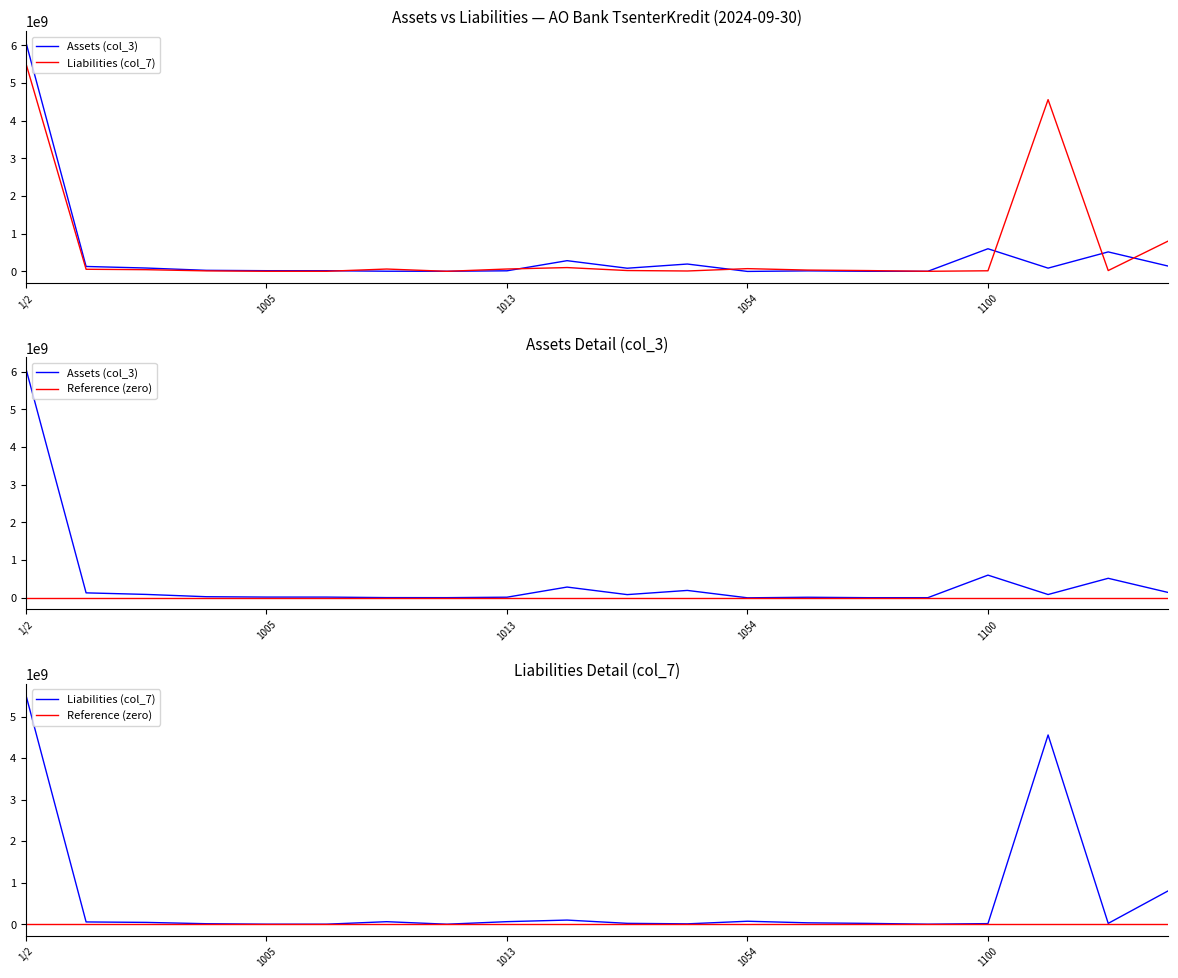

What position from the right is 1100?

4